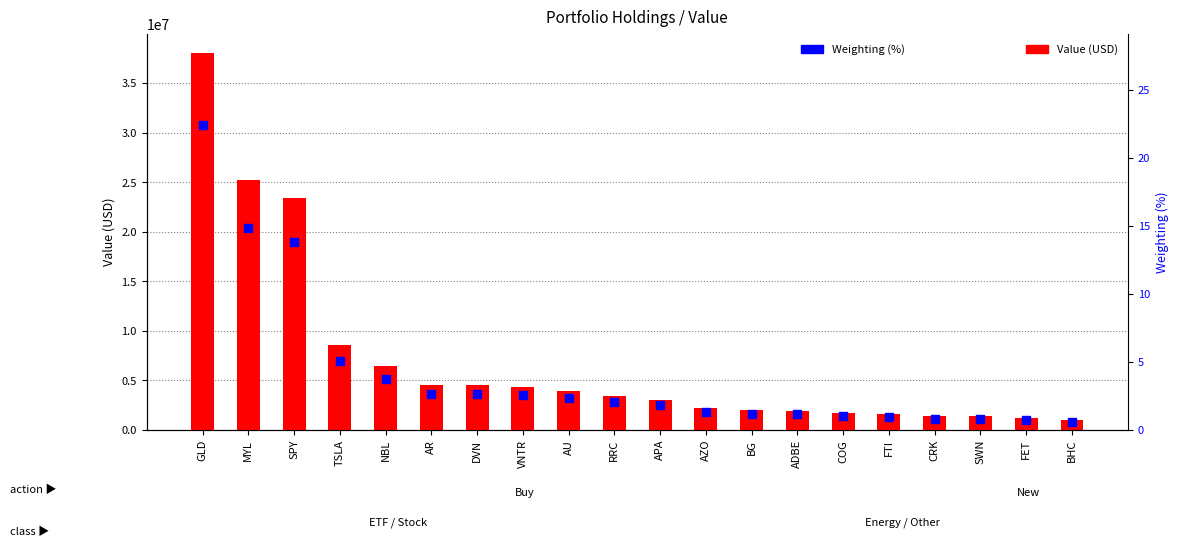

Which series has the largest total across all categories?

Value (USD)